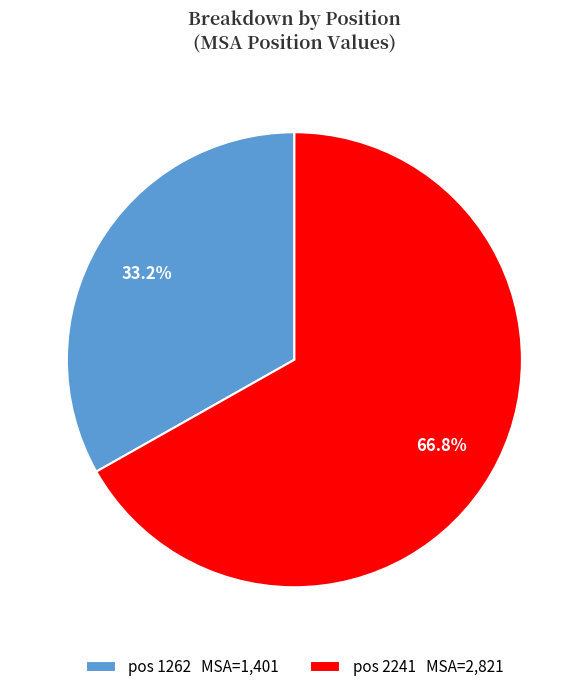

What is the ratio of the value at pos 2241 MSA=2,821 to the value at pos 1262 MSA=1,401?

2.0